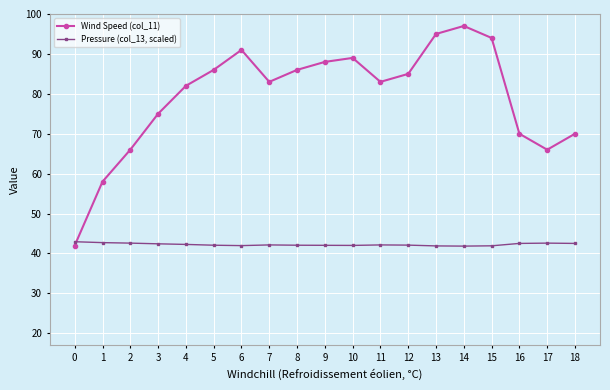

Does the chart display data point markers on the line(s)?

Yes